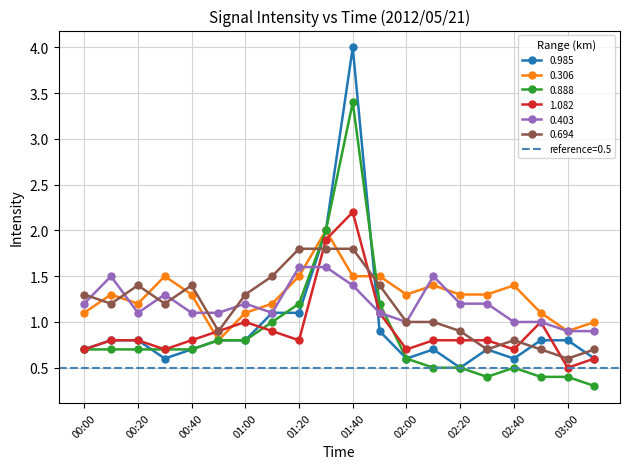

Does the chart have visible grid lines?

Yes